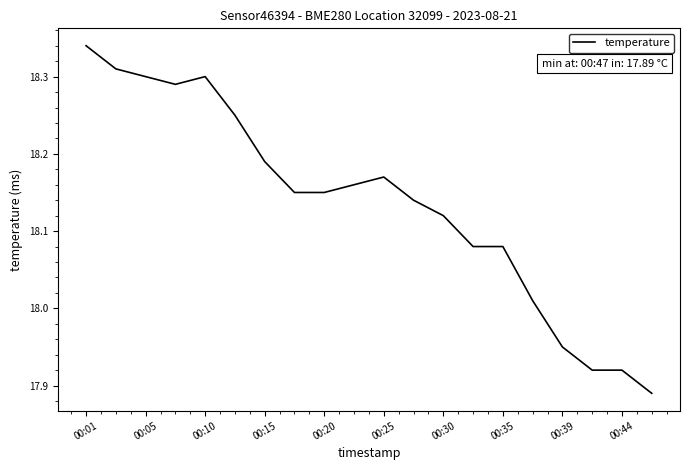

What is the greatest value displayed?

18.3